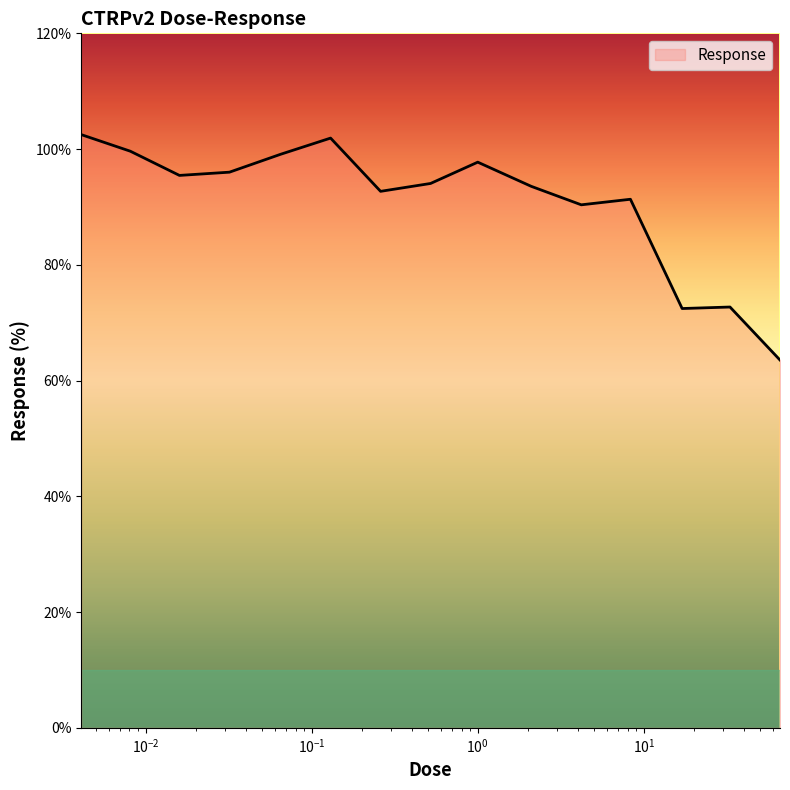

What is the maximum value shown in the chart?

102.5